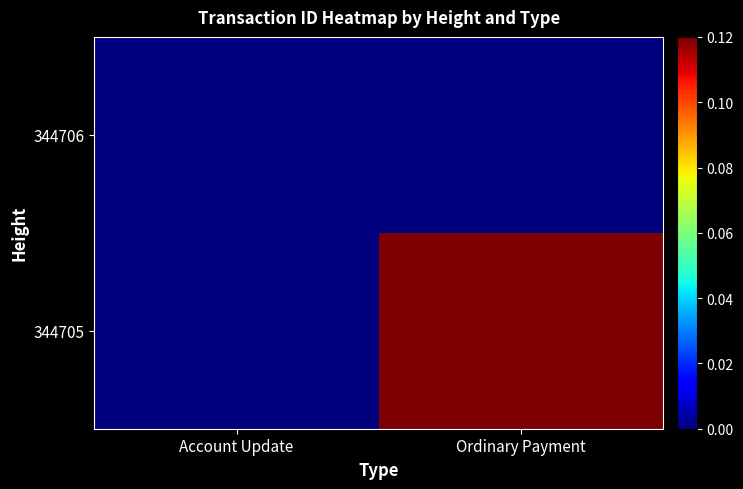

What is the total value across all series at Ordinary Payment?

0.1